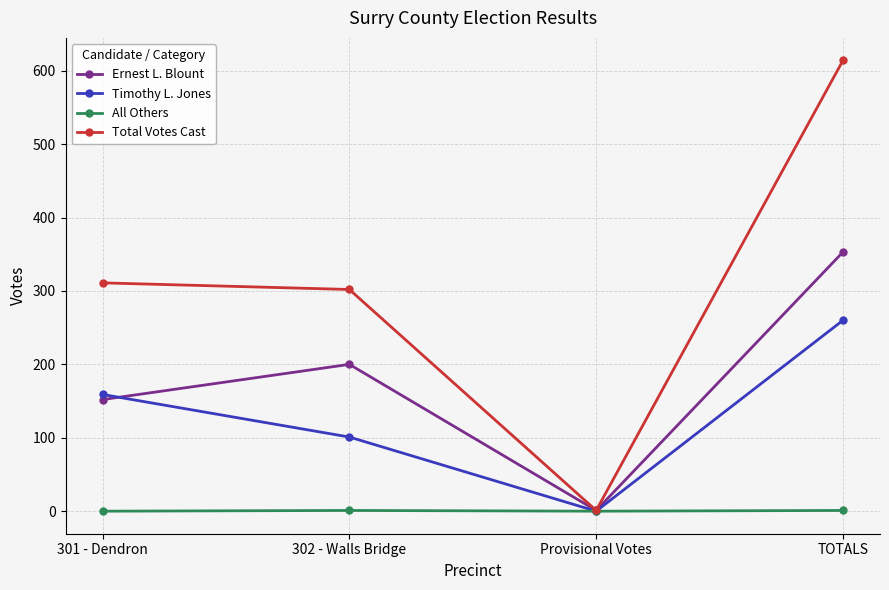

Is it true that All Others equals 1 at 302 - Walls Bridge?

True